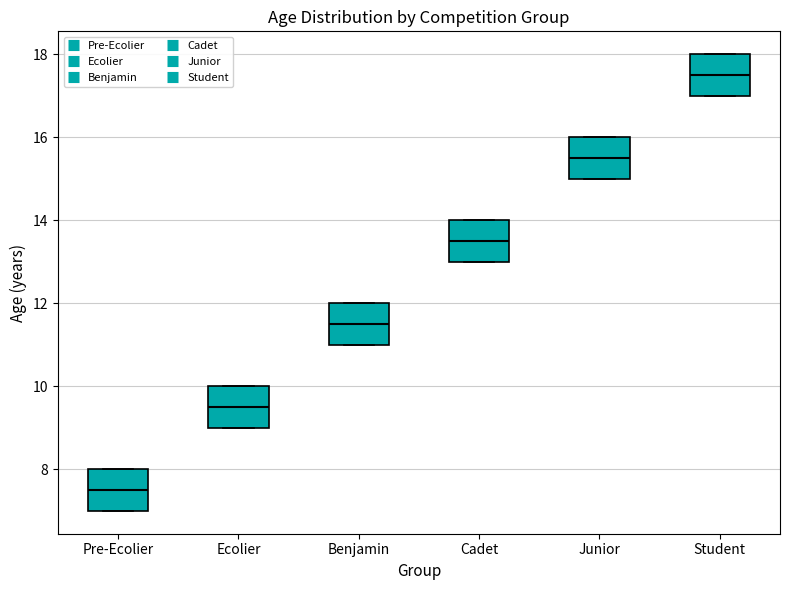

Reading left to right, transcribe this box plot: for each box, give where its median line is, the range the box spans, and where its two whiskers end, as read against the y-axis. The values are not printed on the chart, so give them approximately, as read against the axis.

Pre-Ecolier: median 7.6, box 7.0 to 8.0, whiskers 7.0 to 8.0
Ecolier: median 9.6, box 9.0 to 10.0, whiskers 9.0 to 10.0
Benjamin: median 11.6, box 11.0 to 12.0, whiskers 11.0 to 12.0
Cadet: median 13.6, box 13.0 to 14.0, whiskers 13.0 to 14.0
Junior: median 15.6, box 15.0 to 16.0, whiskers 15.0 to 16.0
Student: median 17.6, box 17.0 to 18.0, whiskers 17.0 to 18.0